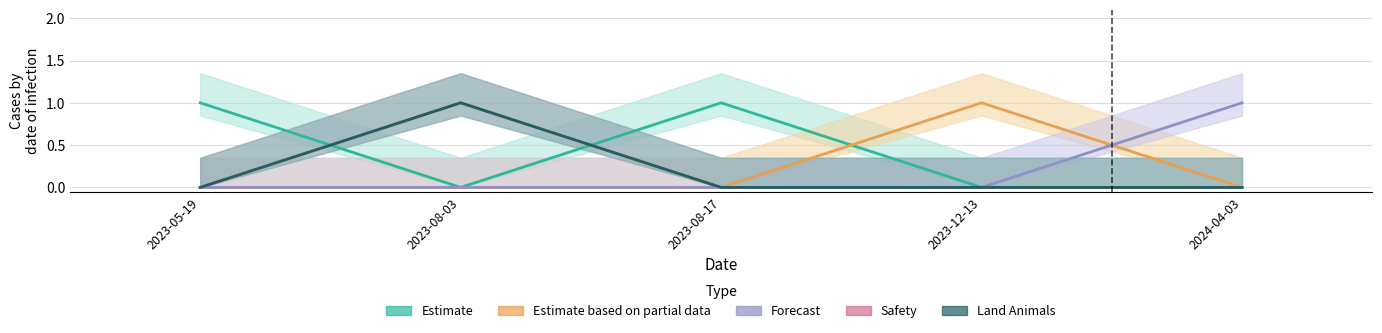

Which has a higher value, 2023-05-19 or 2023-08-03?

2023-05-19